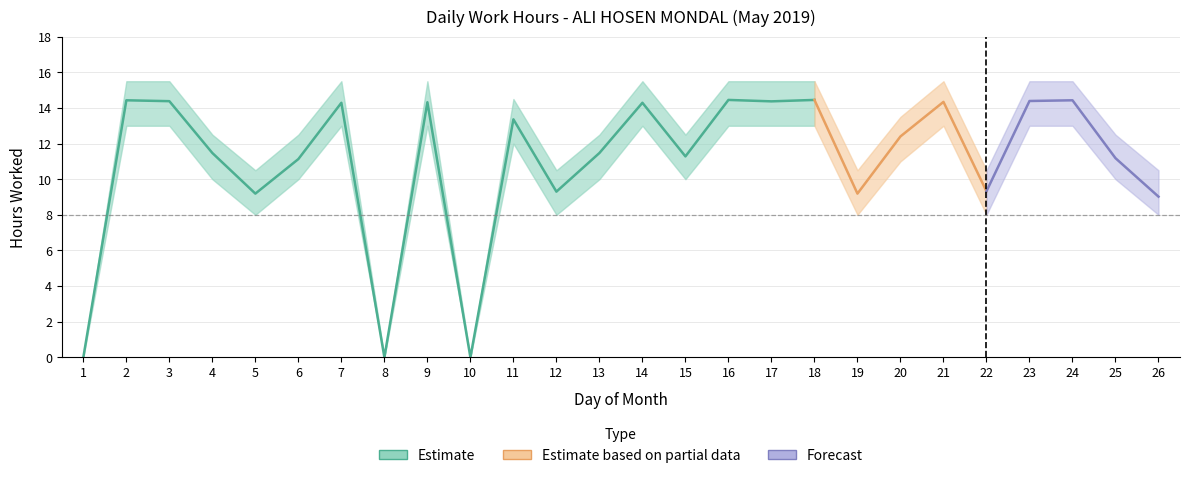

True or false: Actual Hours has more than 1 interior local peaks.

True